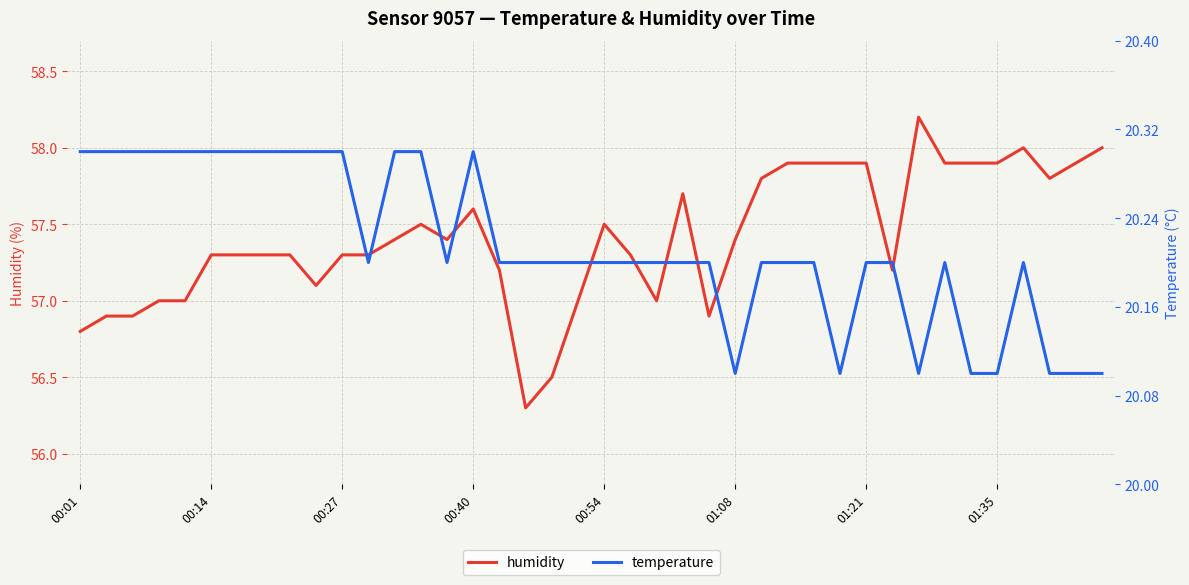

True or false: temperature and humidity intersect in this chart.

False